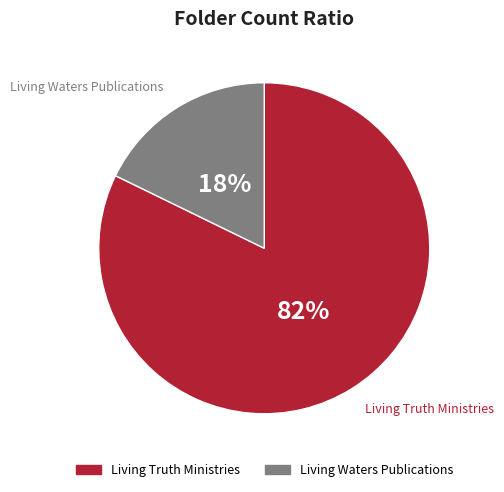

Is there any slice that represents more than half of the pie?

Yes